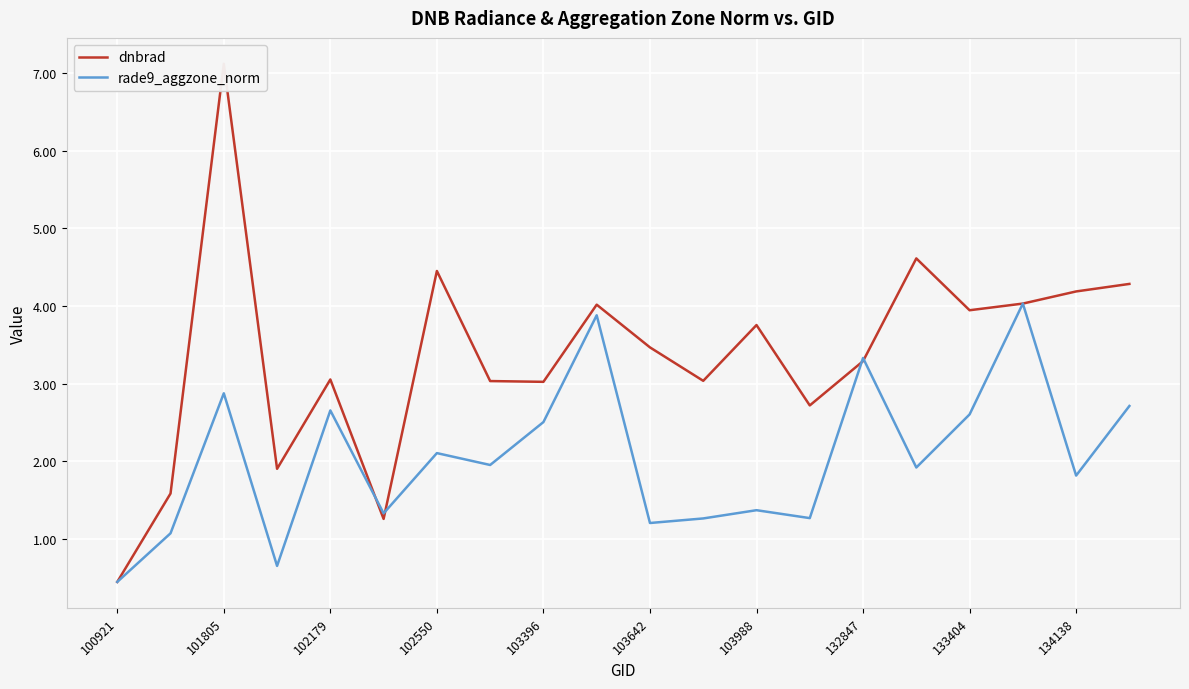

The value of rade9_aggzone_norm at 103988 is 1.4. True or false?

True